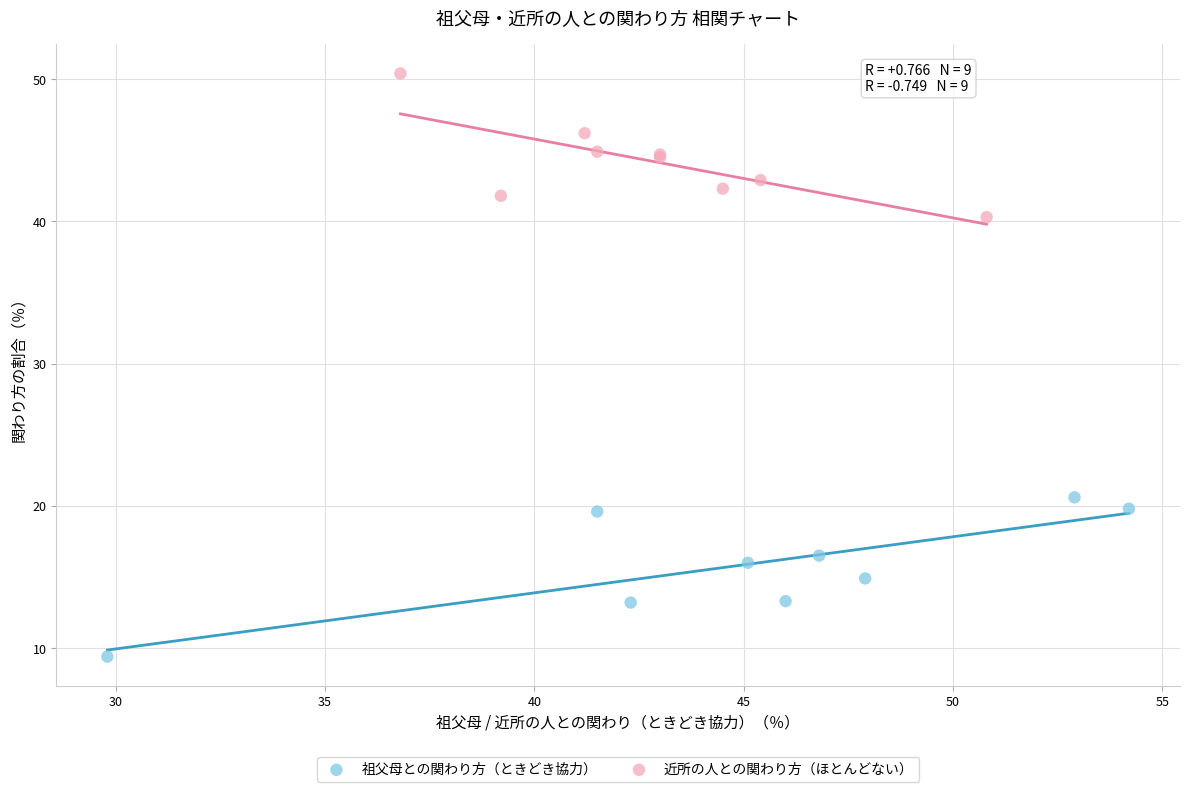

Which series reaches the minimum Y coordinate?

祖父母との関わり方（ときどき協力）